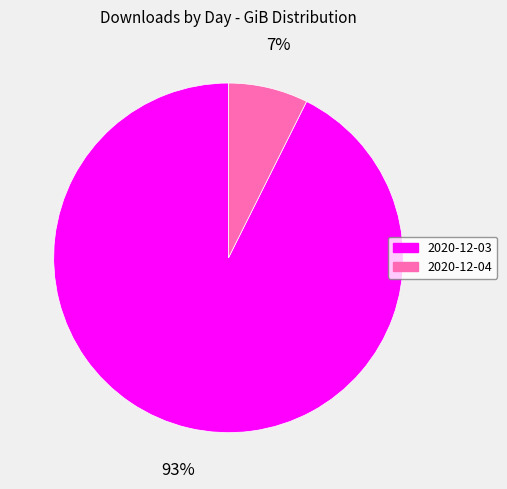

To the nearest percent, what percentage of the pie is 2020-12-03?

93%